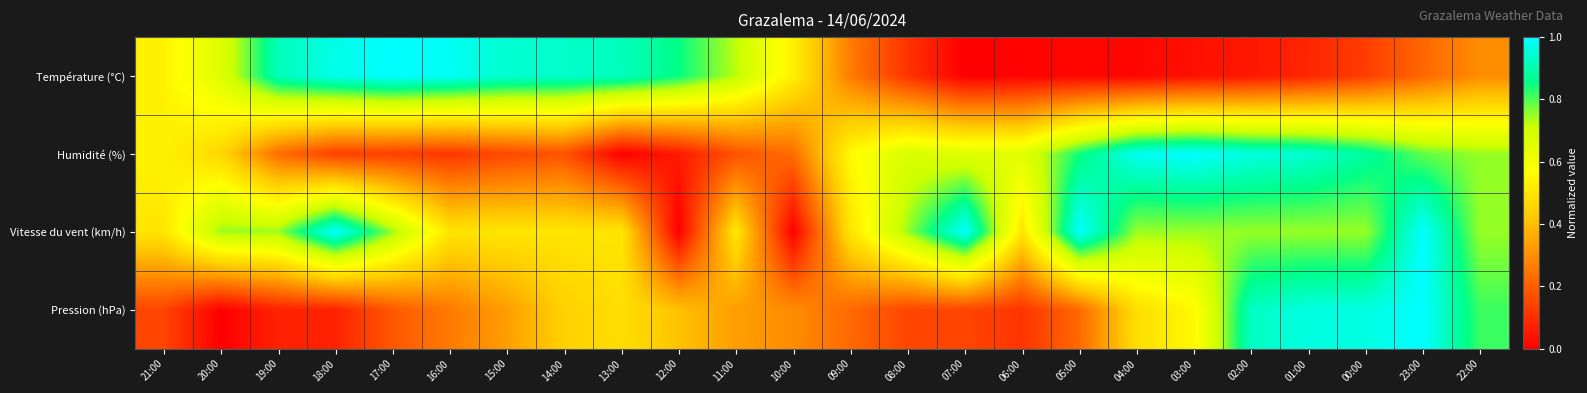

What is the total value across all series at 10:00?

1.1